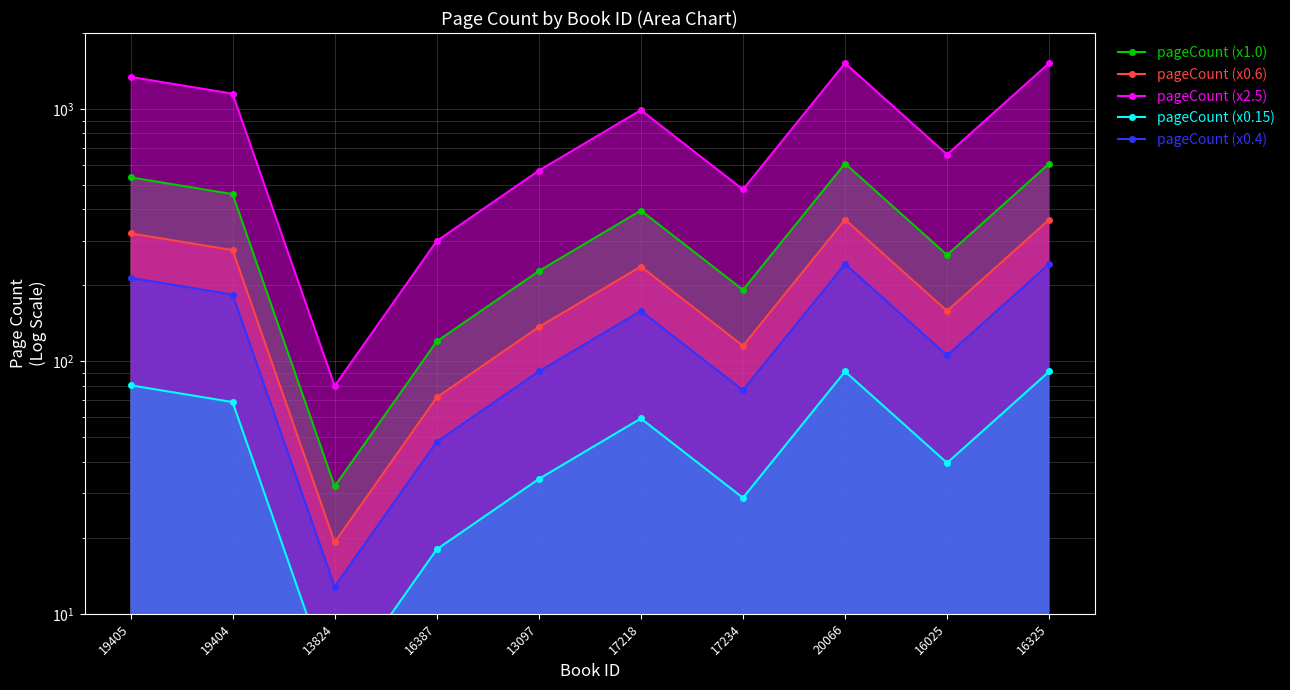

Is it true that pageCount (x0.6) equals 54.2 at 16025?

False